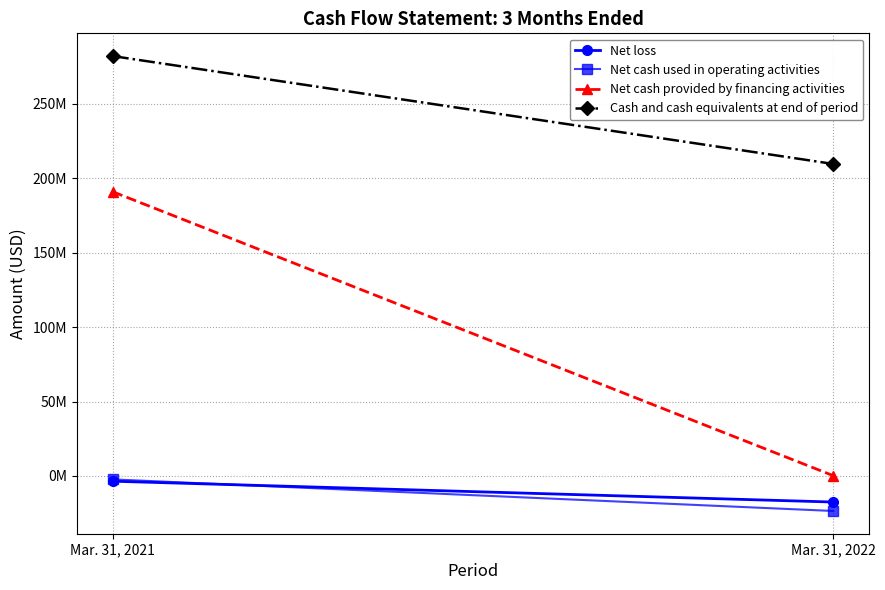

Reading left to right, transcribe all the data shown in this chart.

Net loss: -3526000	-17527000
Net cash used in operating activities: -2306000	-23530000
Net cash provided by financing activities: 190992000	211000
Cash and cash equivalents at end of period: 282192000	209693000